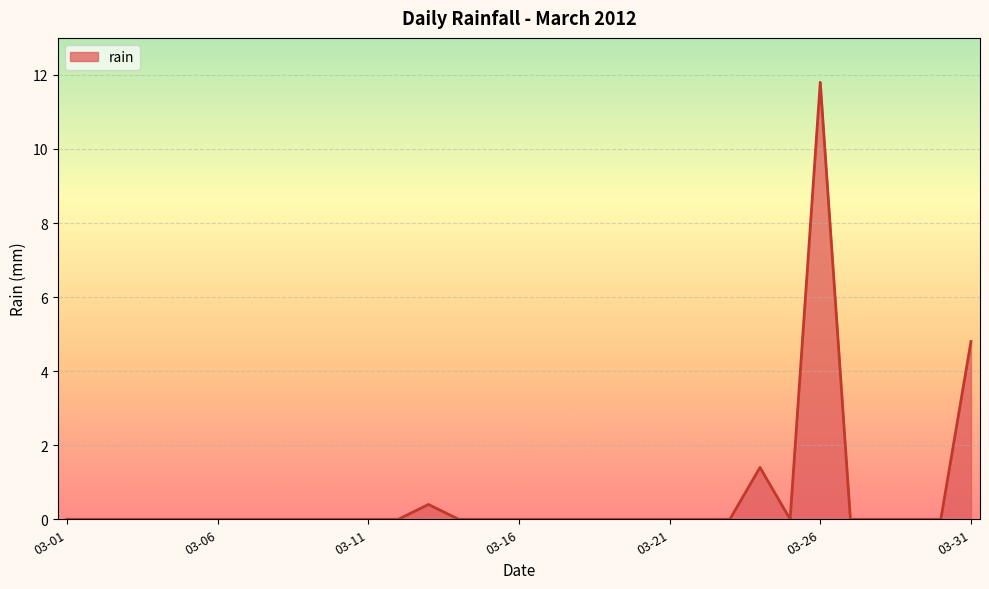

What is the average value?

0.6